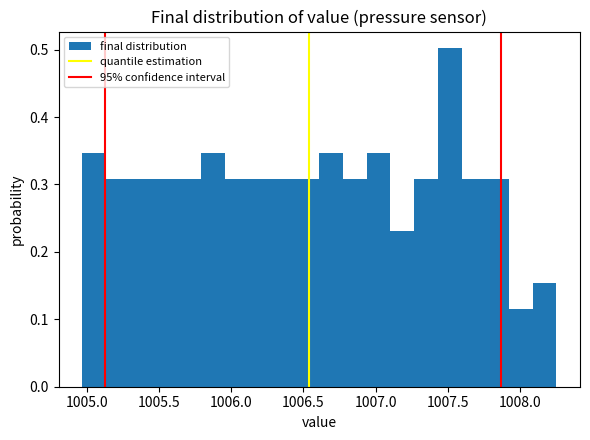

Around what value on the x-axis is the tallest bar? Give the approximate position of its centre, as read against the axis.

1007.50